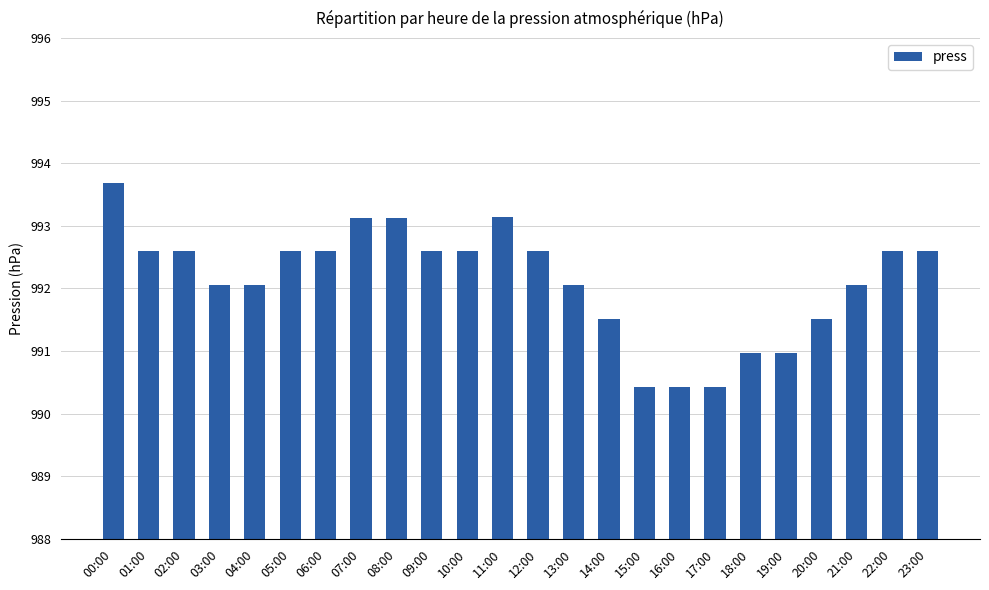

How many data points are less than 992?

7